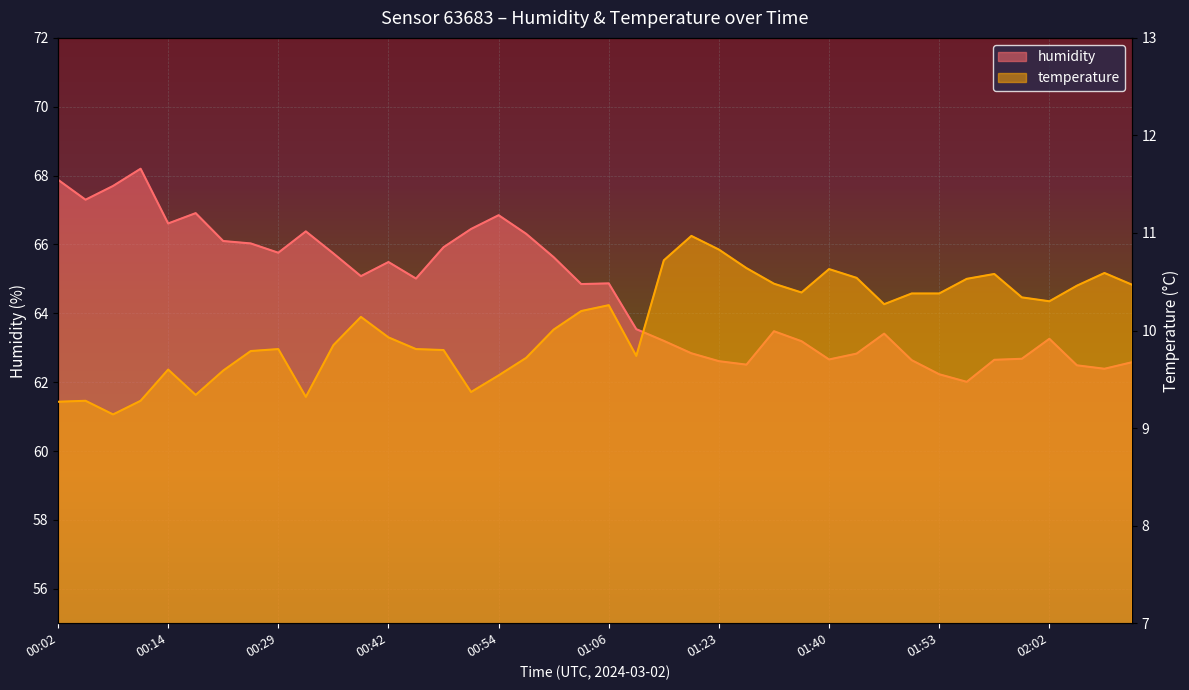

What is the difference between the maximum and minimum values in the temperature series?

1.8